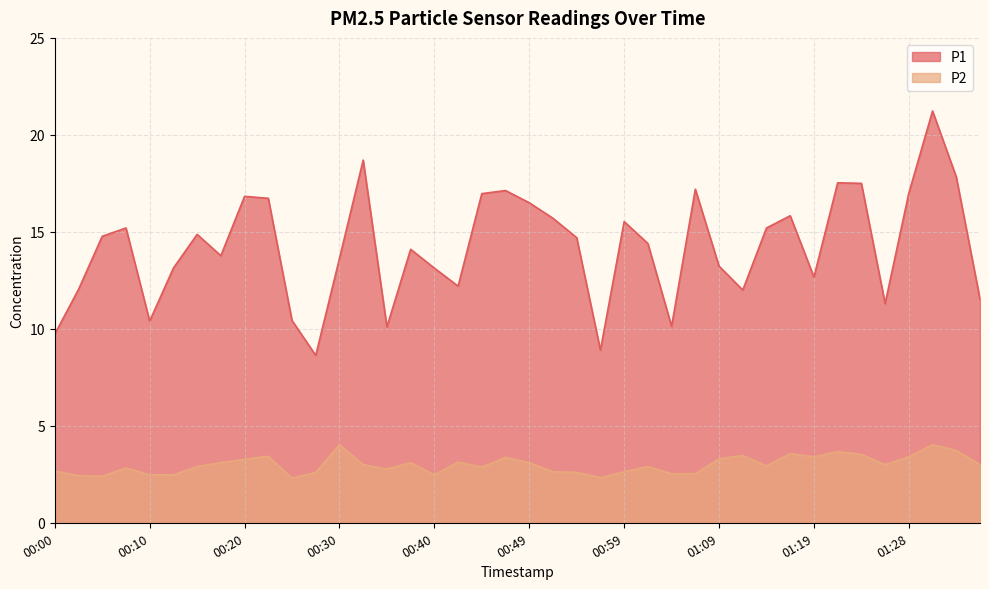

Where is P2 nearest to the value 3?

00:32